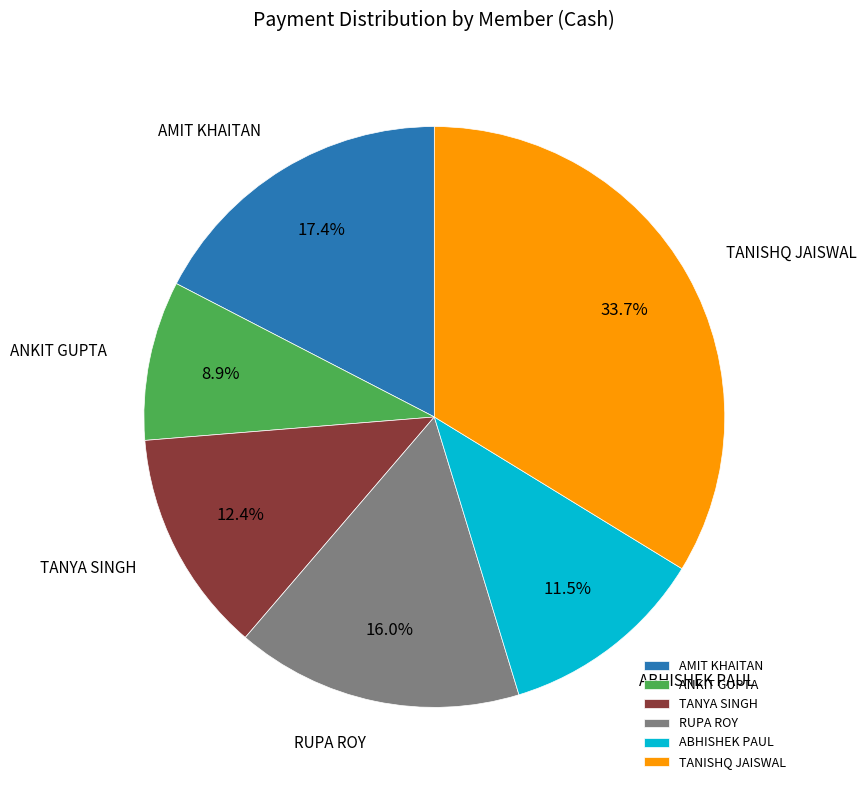

Which slice is the largest?

TANISHQ JAISWAL